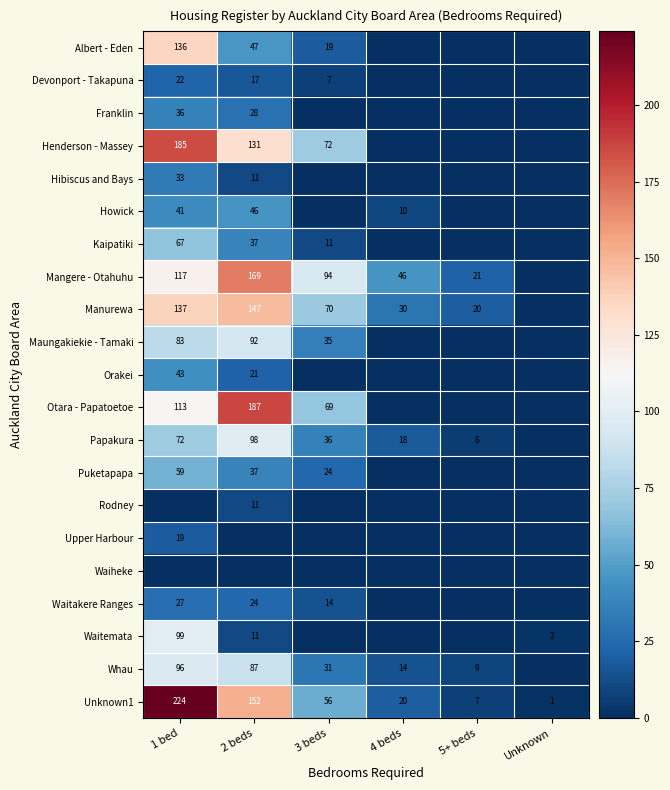

What is the difference between the second highest and minimum values in the Unknown1 series?

151